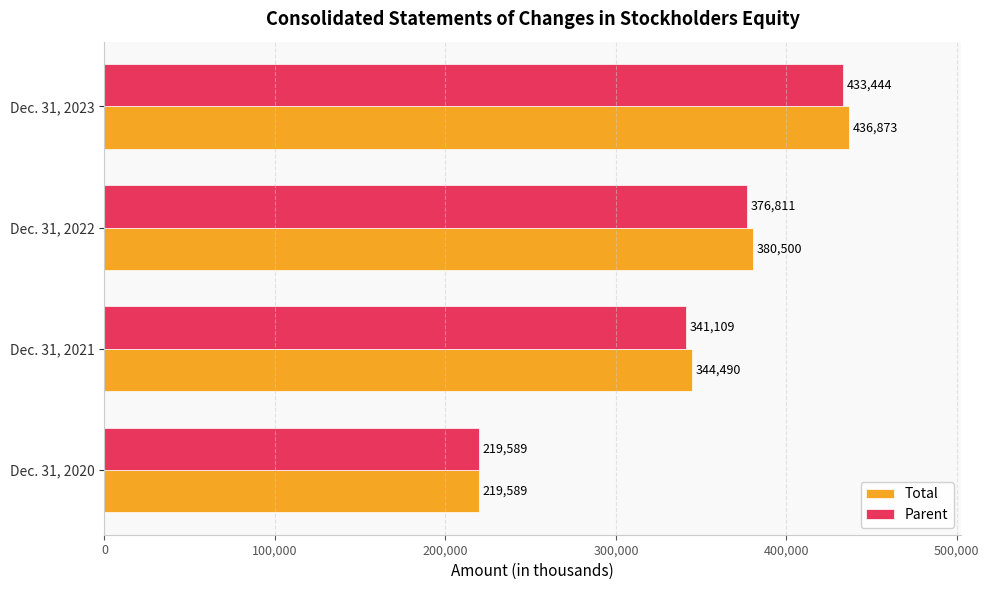

Between Dec. 31, 2020 and Dec. 31, 2022, which series saw the biggest shift?

Total